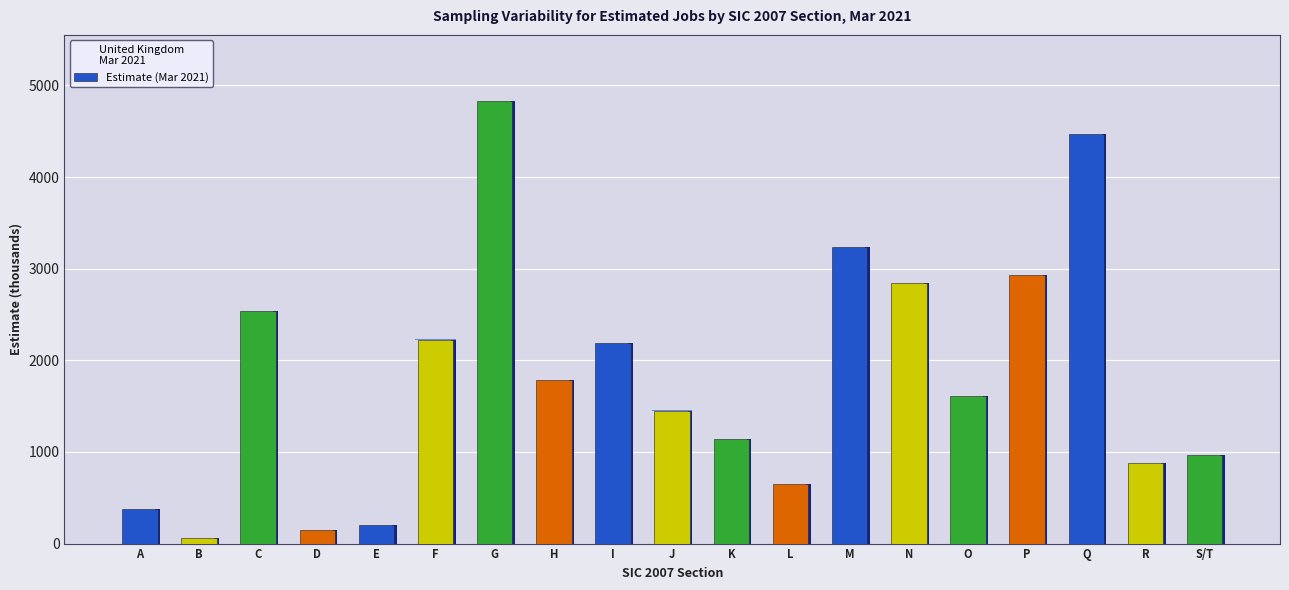

The chart shows a value of 1650 at C. True or false?

False